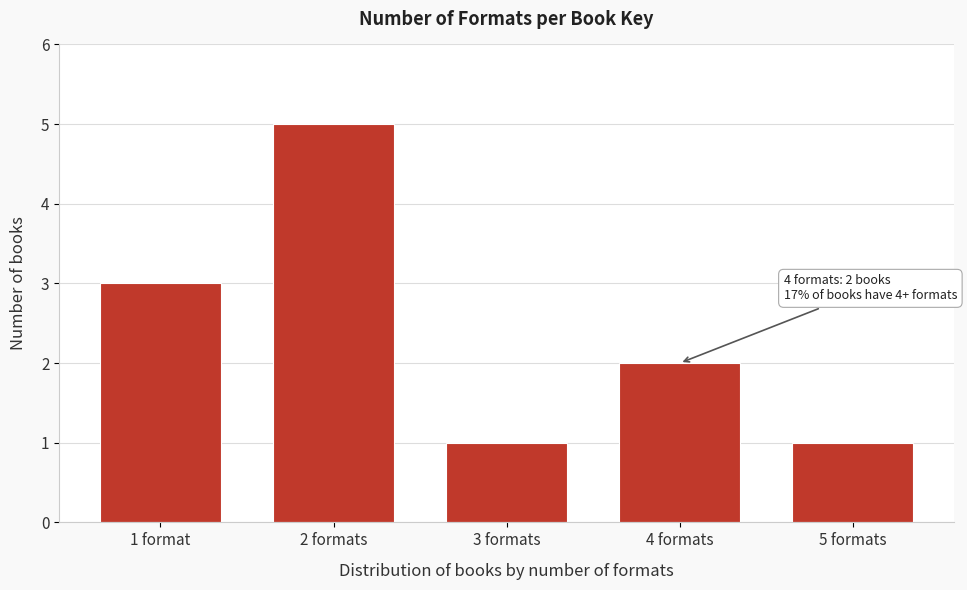

Reading left to right, list all the values displayed in this chart.

3	5	1	2	1